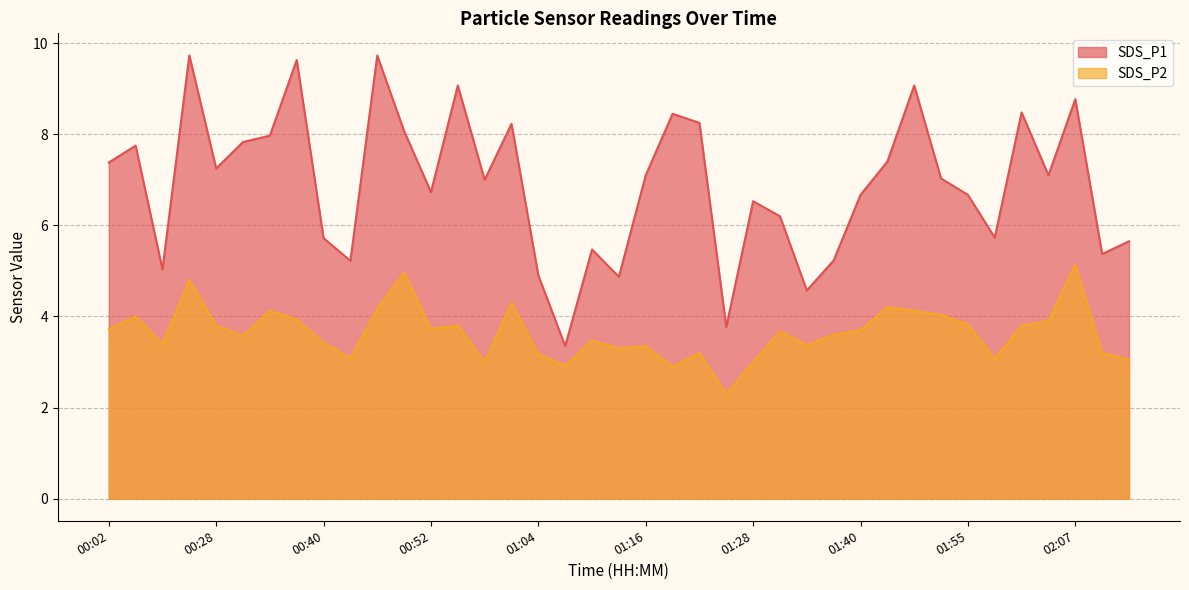

True or false: SDS_P1 and SDS_P2 intersect in this chart.

False